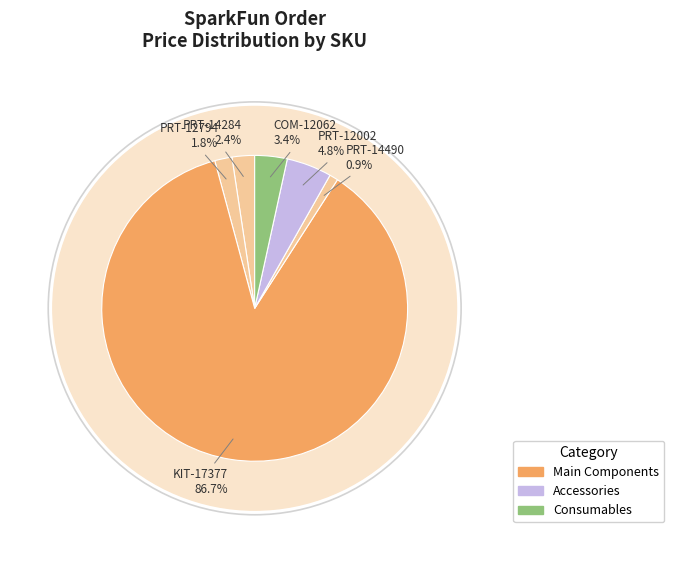

Rank the categories by value from lowest to highest.

PRT-14490, PRT-12794, PRT-14284, COM-12062, PRT-12002, KIT-17377